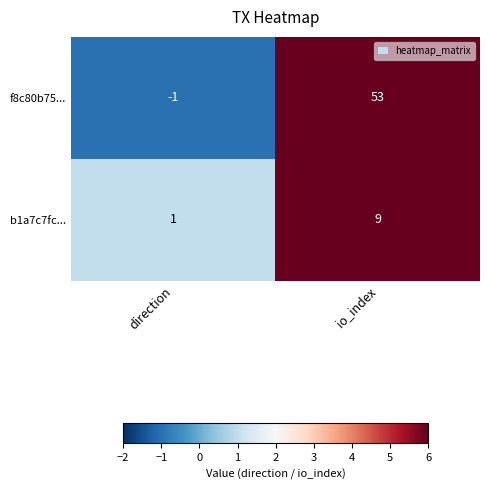

Reading right to left, transcribe all the data shown in this chart.

f8c80b75...: 53	-1
b1a7c7fc...: 9	1